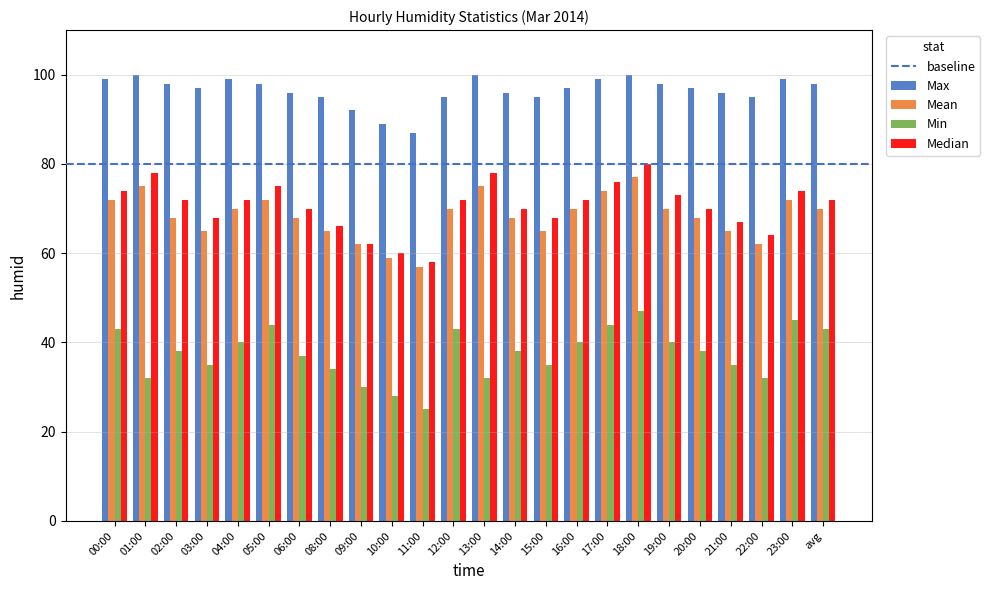

Between 18:00 and 20:00, which series saw the biggest shift?

Median